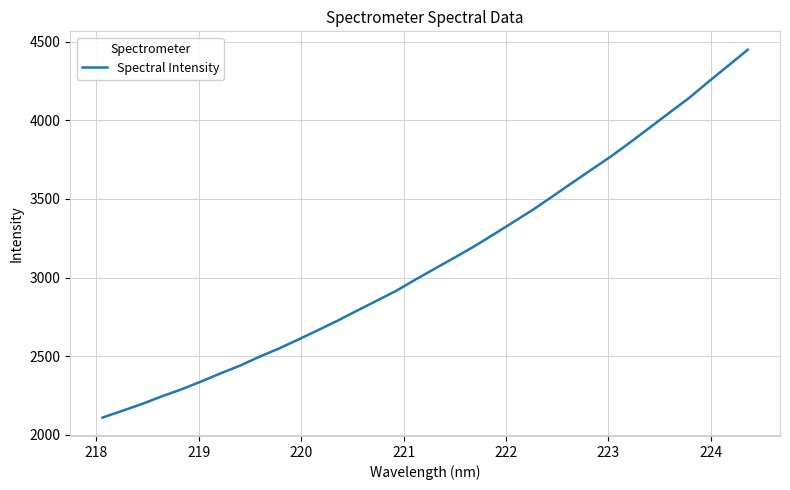

What is the difference between the second highest and second lowest values?

2197.6